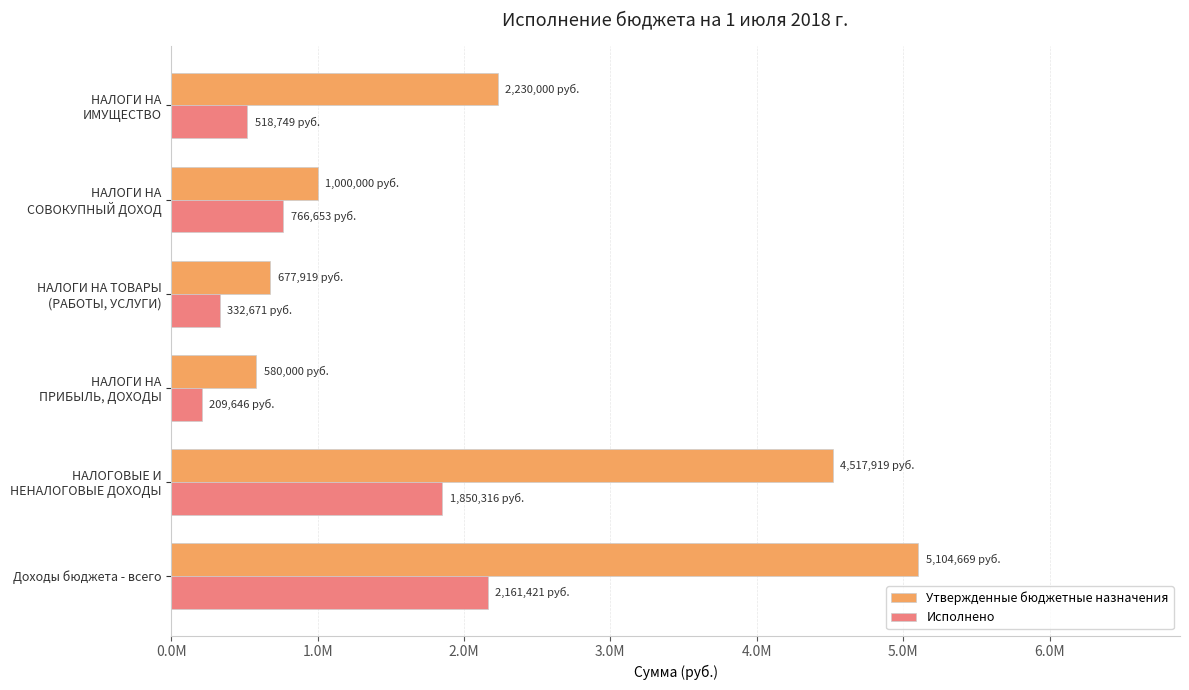

What is the maximum value for Утвержденные бюджетные назначения?

5104669.1